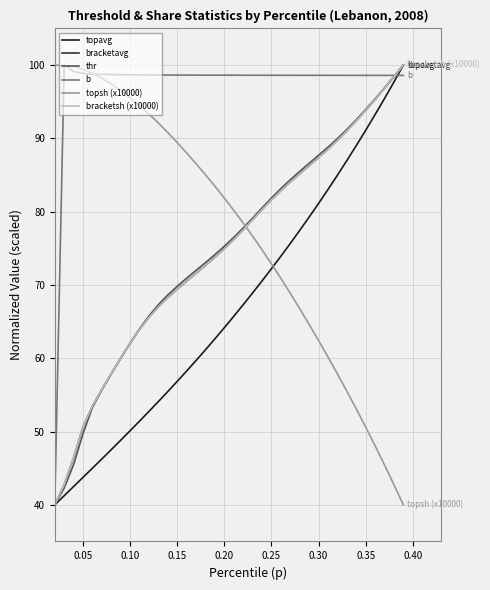

What is the smallest value displayed?

40.0